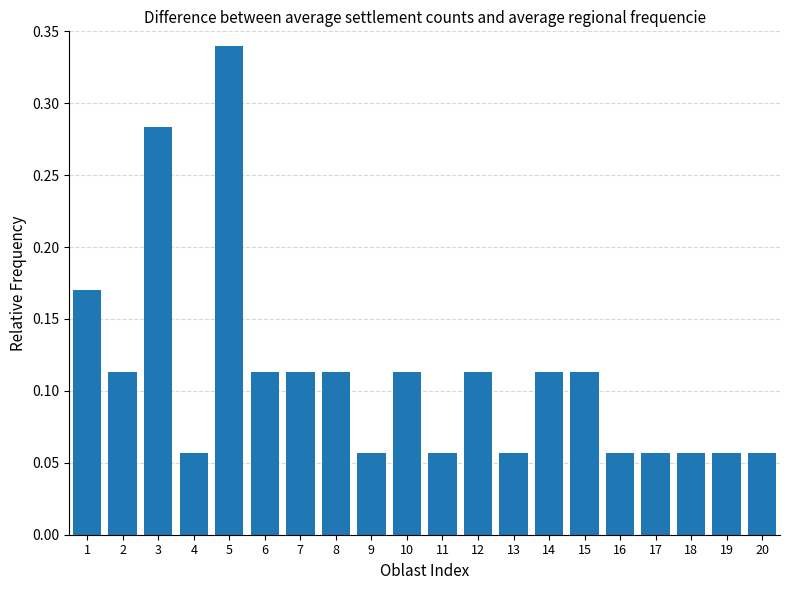

Count the number of categories in the chart.

20